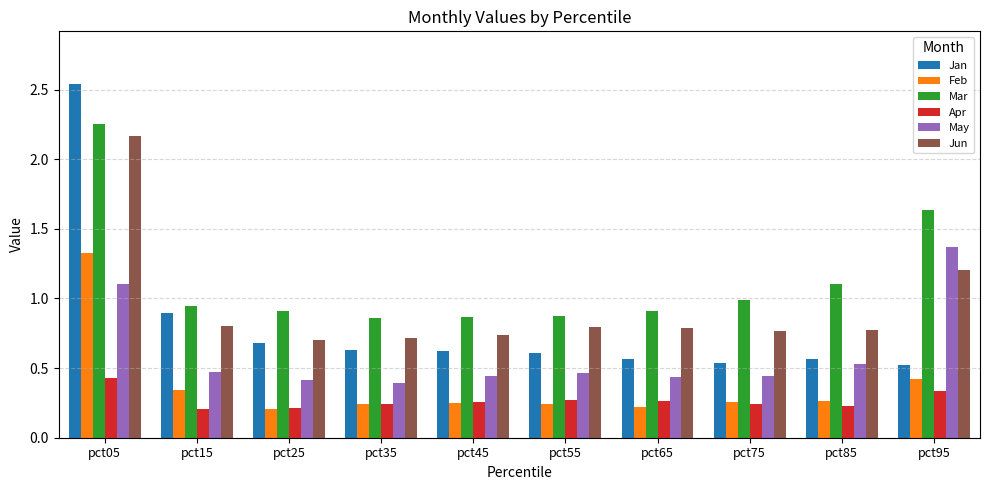

Which series changed the most between pct15 and pct35?

Jan